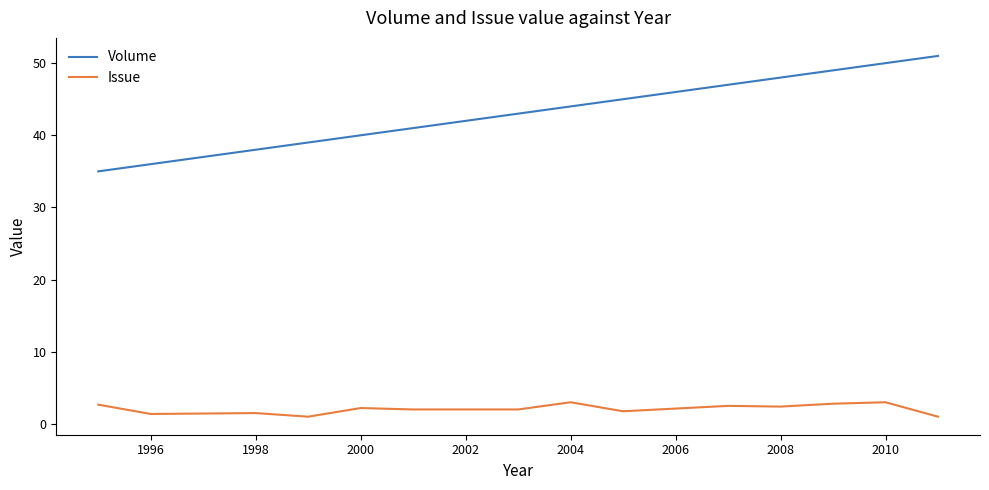

How many lines are shown in the chart?

2